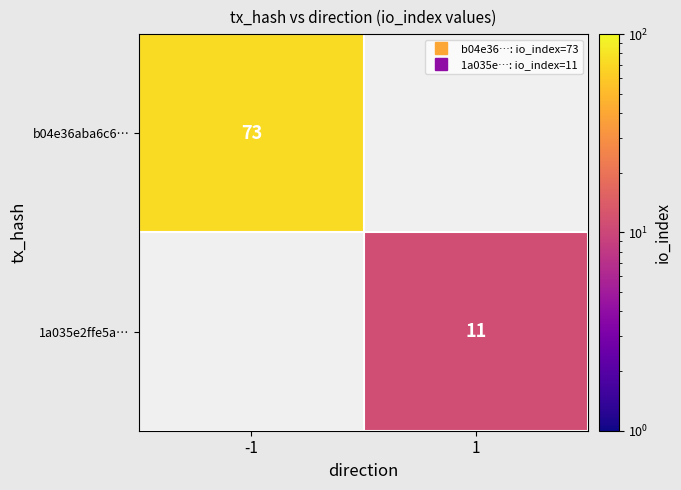

Is it true that 1a035e2ffe5a… equals 6 at 1?

False